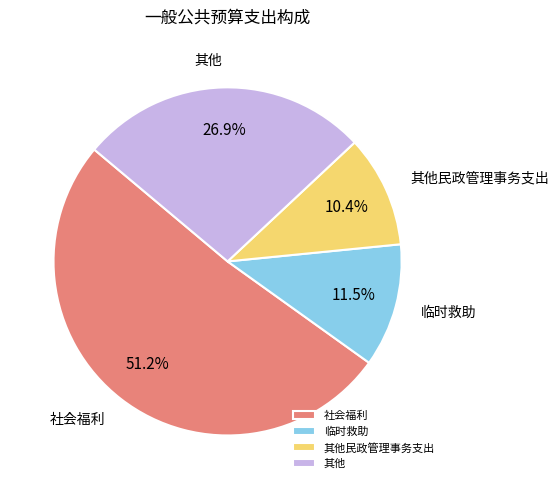

To the nearest percent, what percentage of the pie is 社会福利?

51%